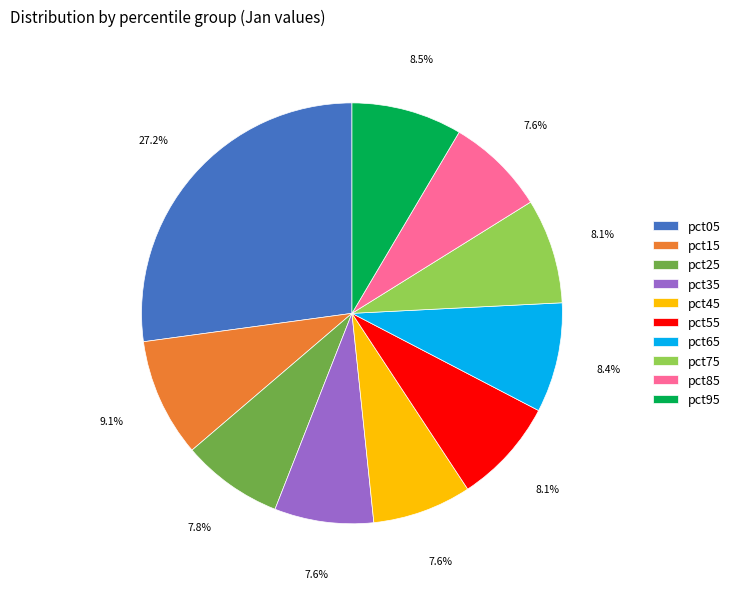

Count the number of slices in the pie.

10